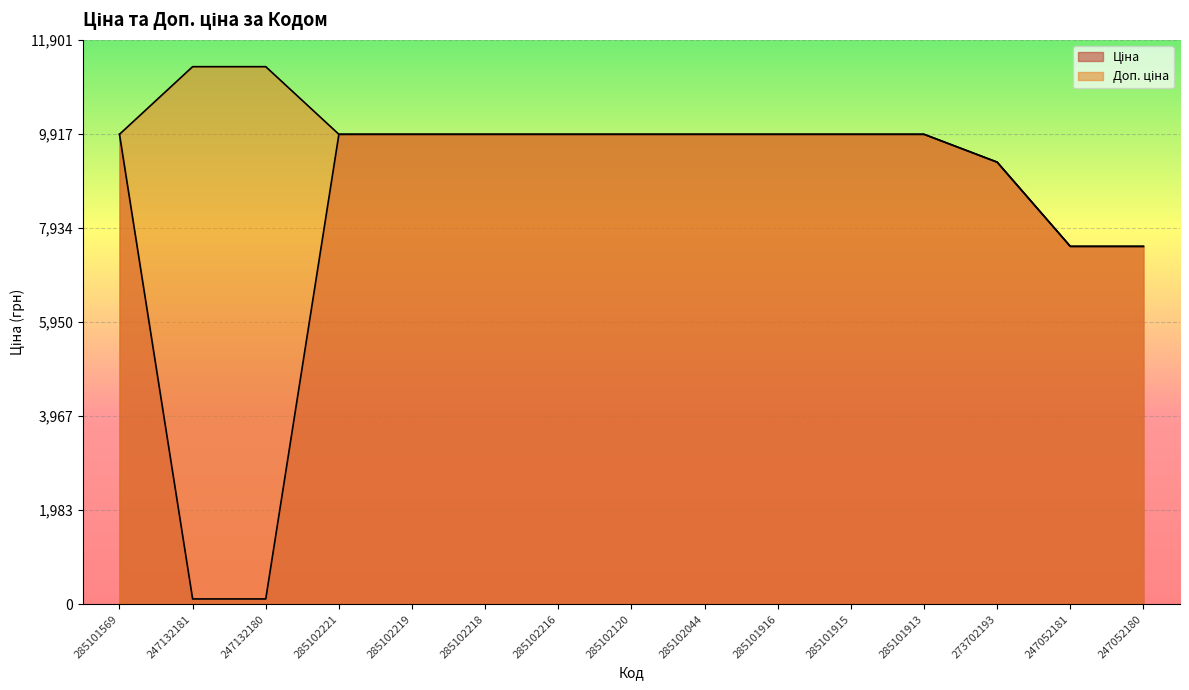

How many lines are shown in the chart?

2